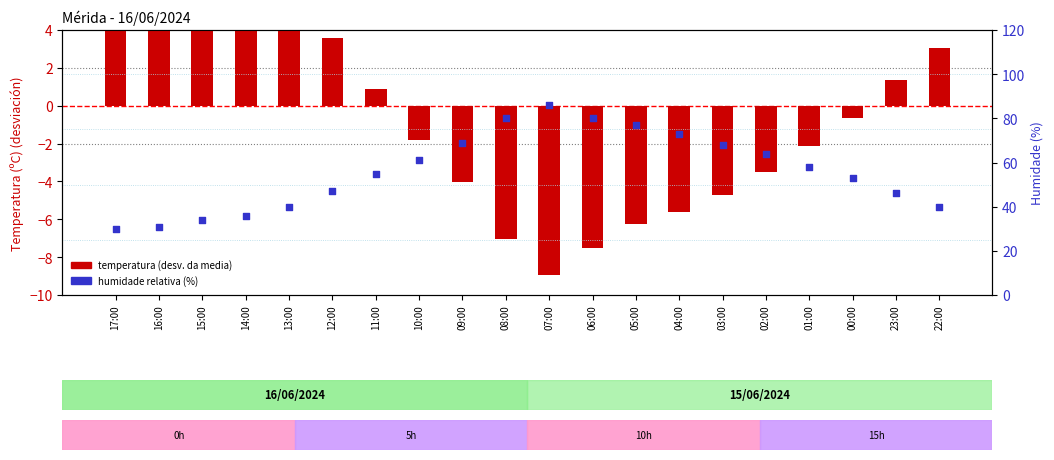

Which series reaches the maximum Y coordinate?

Humidade (%)